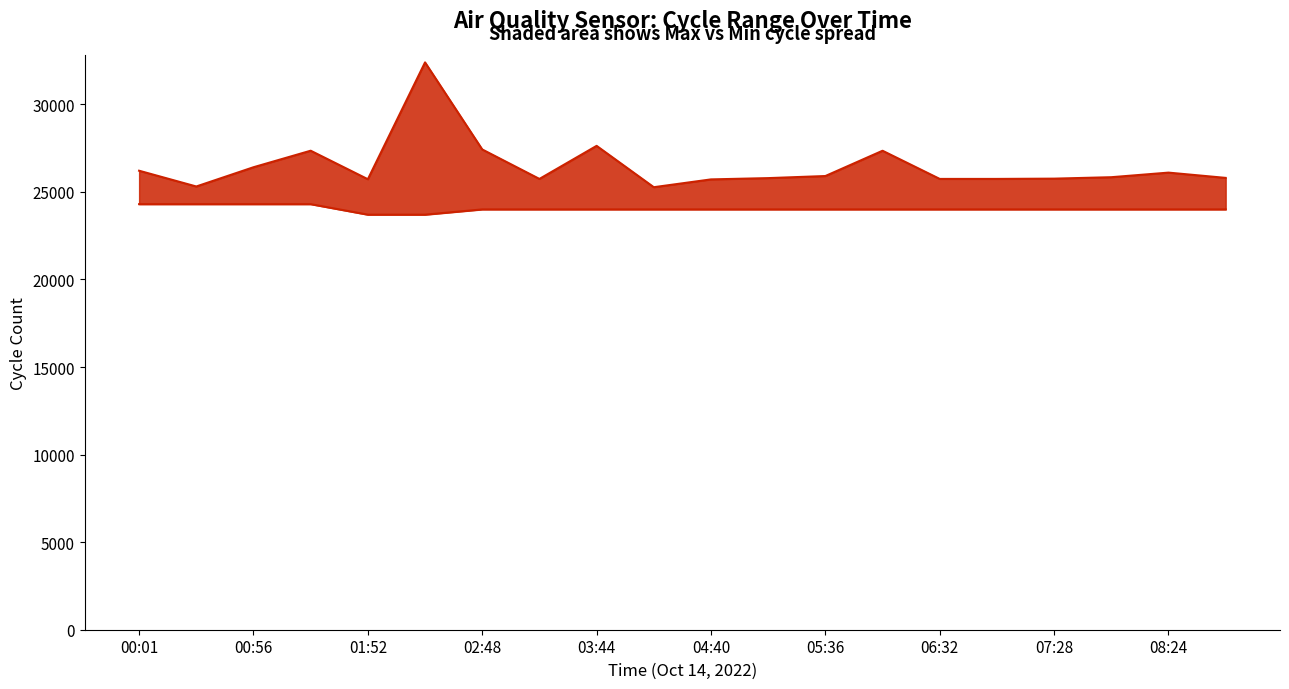

Rank the series at 17 from lowest to highest value.

Min_cycle_scaled, Max_cycle_line